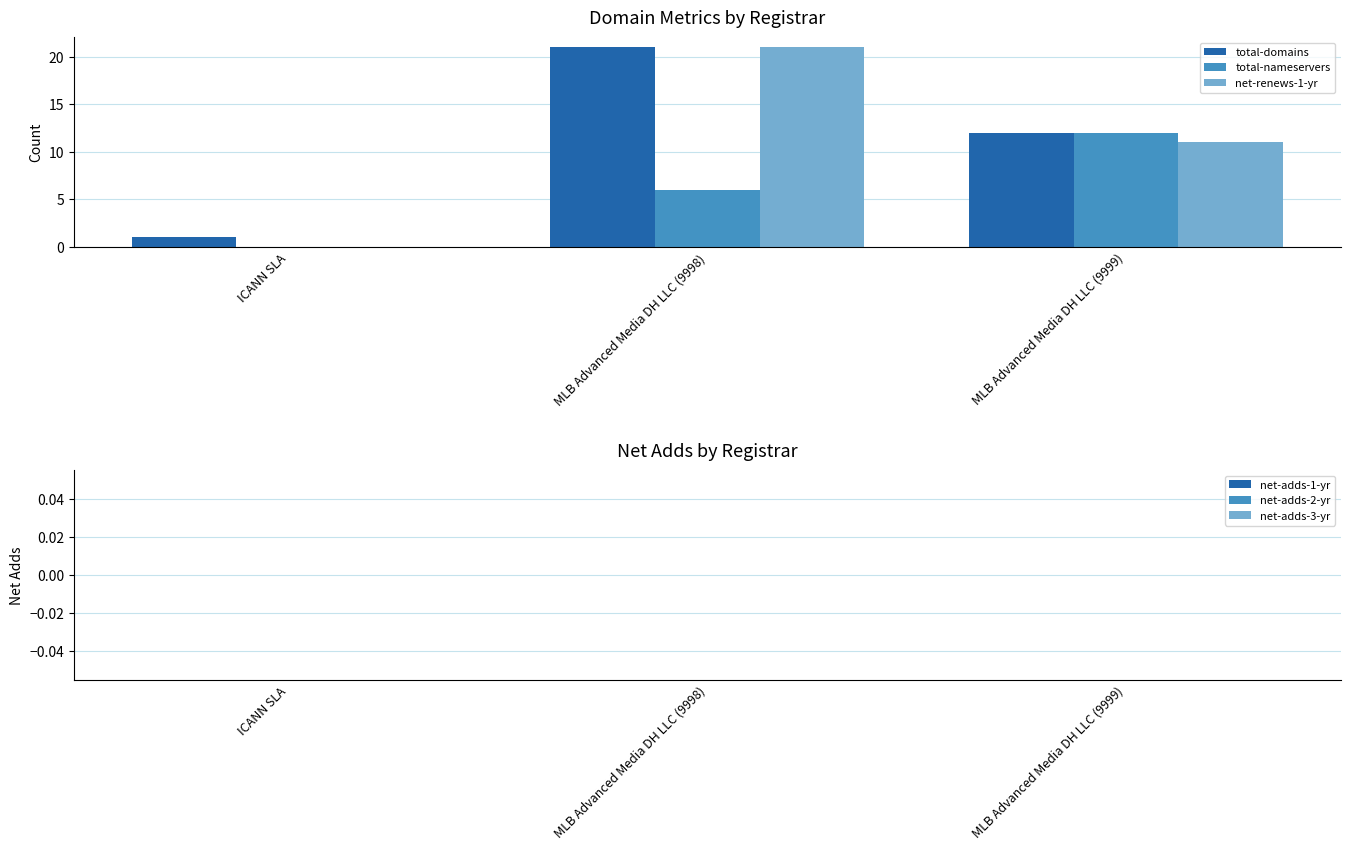

At which category is the sum across all series the highest?

MLB Advanced Media DH LLC (9998)